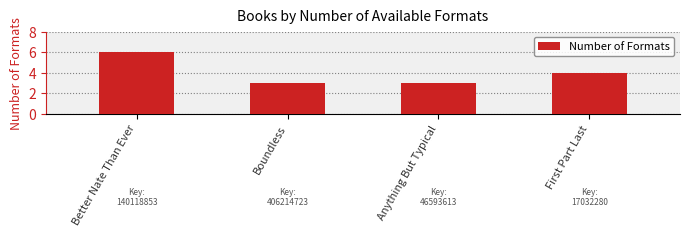

The chart shows a value of 4 at First Part Last. True or false?

True